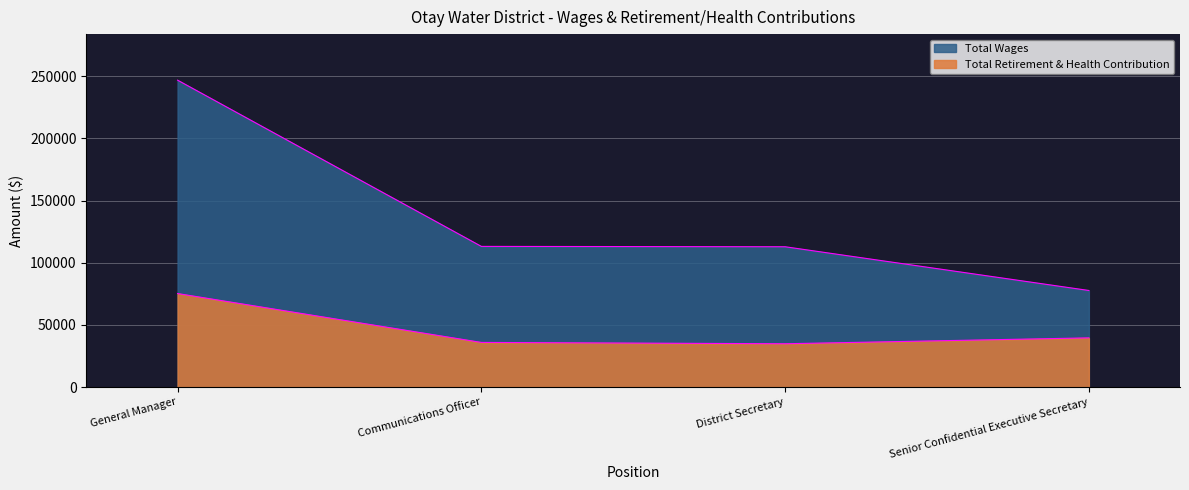

Does the chart display data point markers on the line(s)?

No